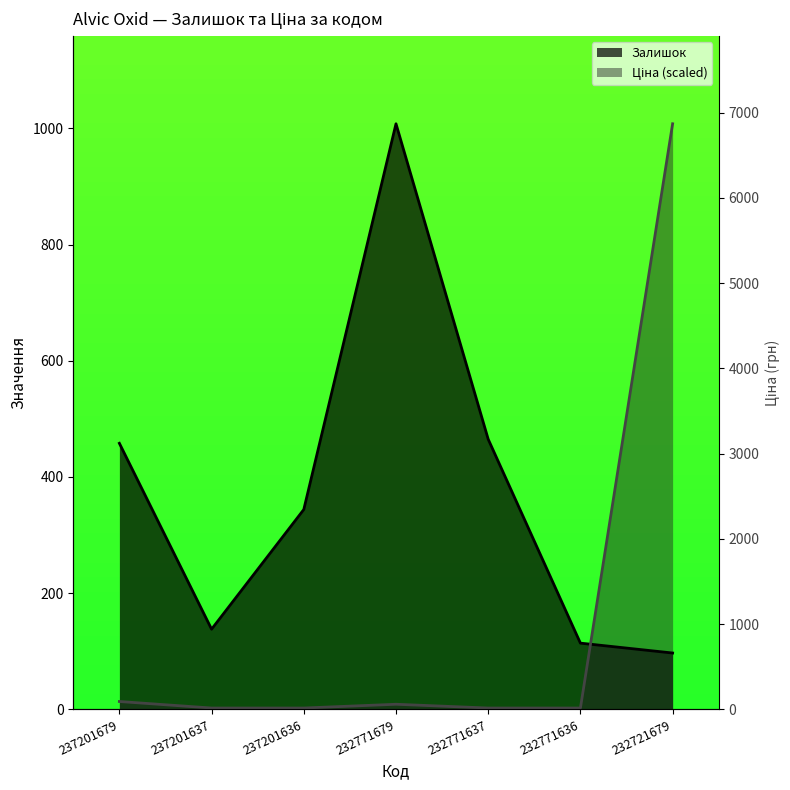

Read the Залишок value at 232771679.

1008.0